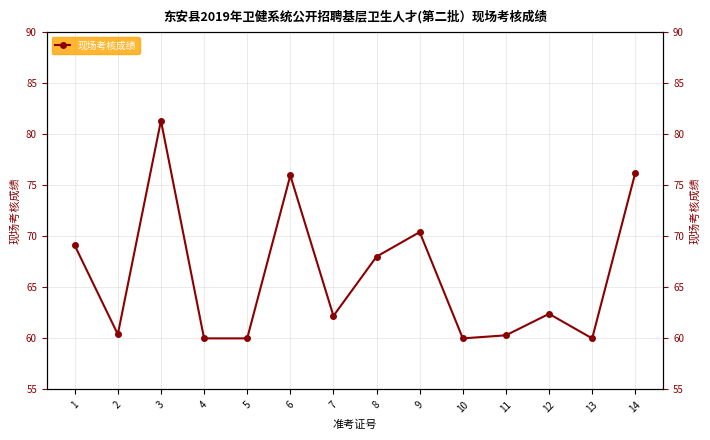

Reading left to right, list all the values displayed in this chart.

1=69.1	2=60.4	3=81.3	4=60.0	5=60.0	6=75.9	7=62.2	8=68.0	9=70.4	10=60.0	11=60.3	12=62.4	13=60.0	14=76.2